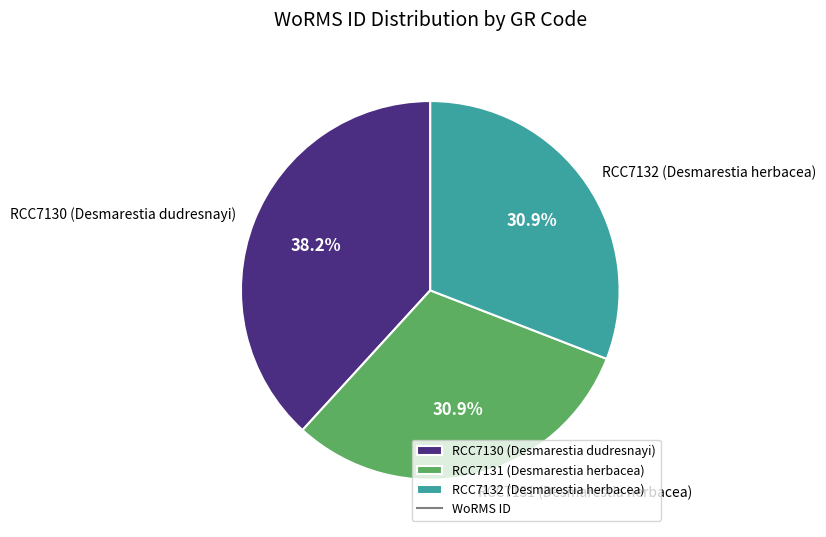

What is the ratio of the value at RCC7132 (Desmarestia herbacea) to the value at RCC7130 (Desmarestia dudresnayi)?

0.8